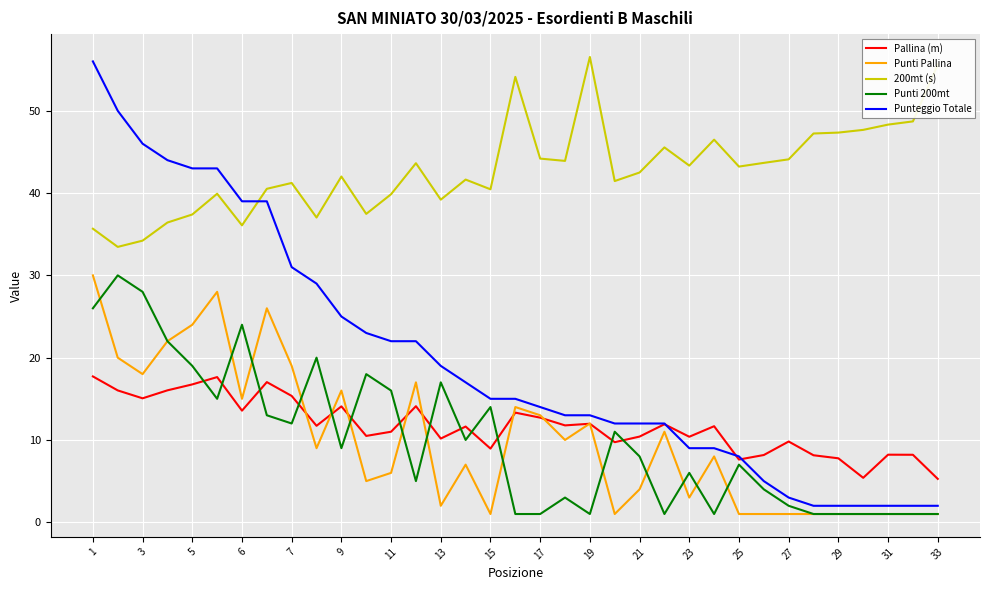

True or false: 200mt (s) and Pallina (m) cross at least once.

False